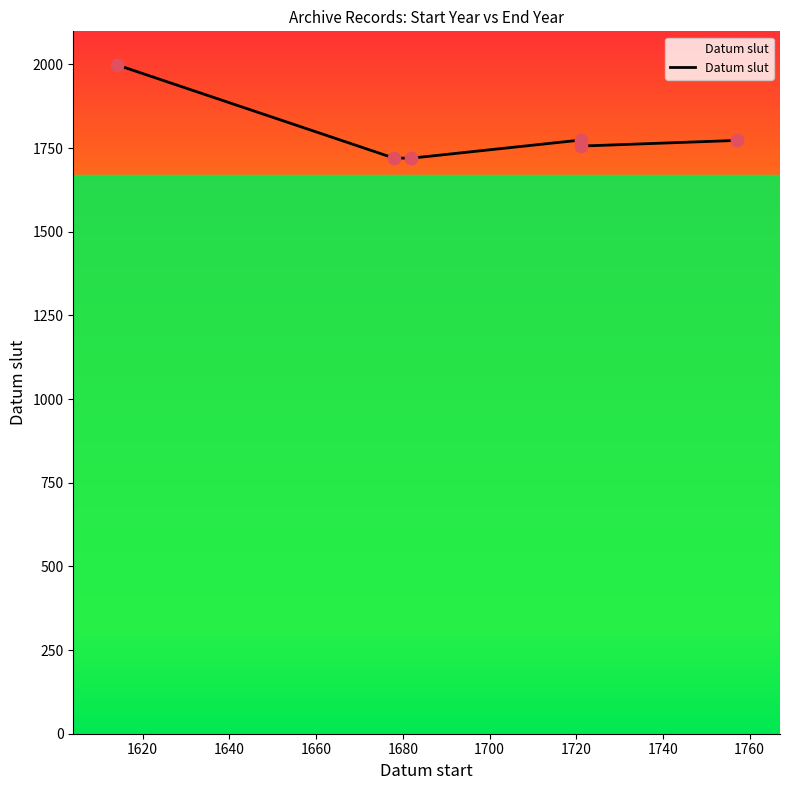

Approximately how many times larger is the value at 1721 compared to 1721?

1.0